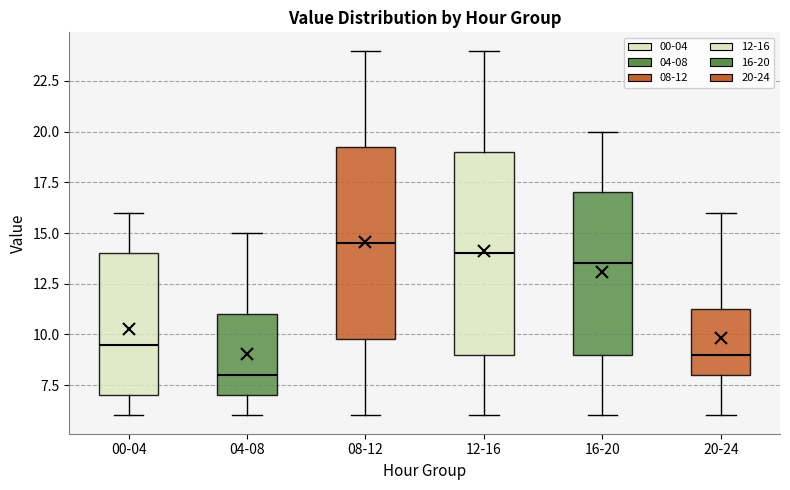

Reading left to right, read every box against the y-axis: the position of its median line, the range the box covers, and the ends of its whiskers. The values are not printed on the chart, so give them approximately, as read against the axis.

00-04: median 9.5, box 7.0 to 14.0, whiskers 6.0 to 16.0
04-08: median 8.0, box 7.0 to 11.0, whiskers 6.0 to 15.0
08-12: median 14.5, box 10.0 to 19.5, whiskers 6.0 to 24.0
12-16: median 14.0, box 9.0 to 19.0, whiskers 6.0 to 24.0
16-20: median 13.5, box 9.0 to 17.0, whiskers 6.0 to 20.0
20-24: median 9.0, box 8.0 to 11.5, whiskers 6.0 to 16.0